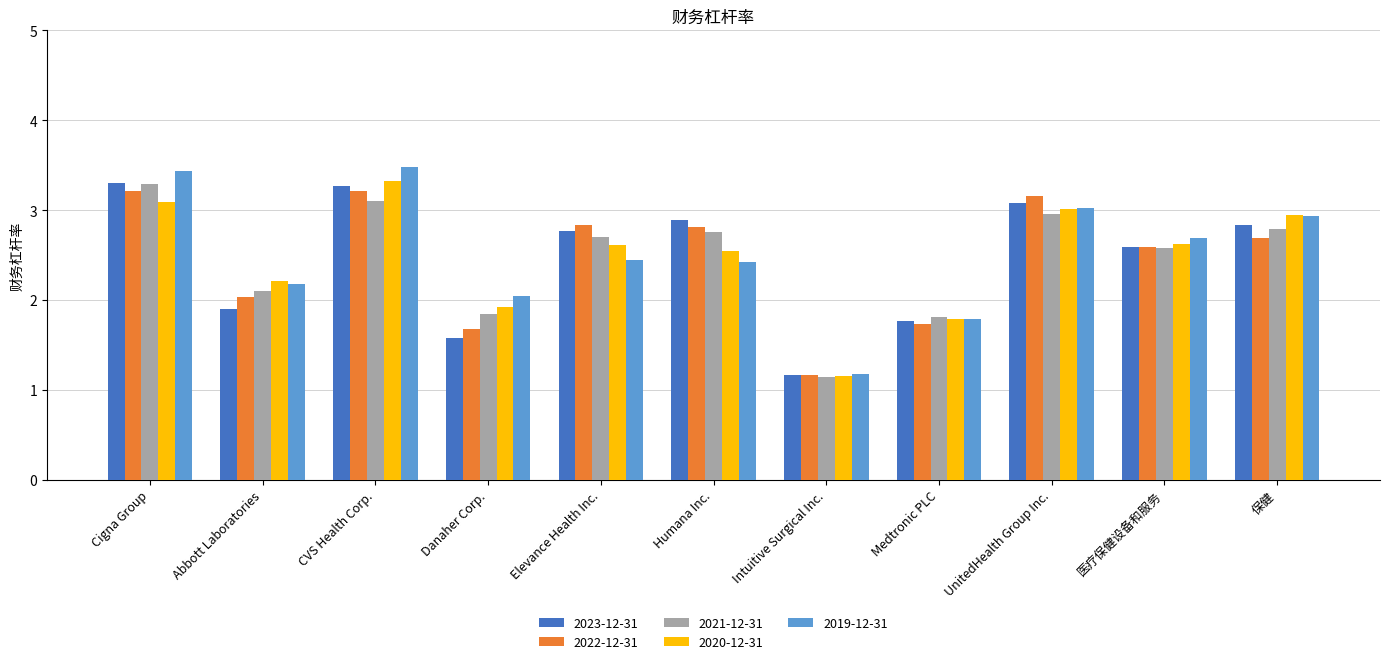

What is the difference between the maximum and minimum values in the 2022-12-31 series?

2.0